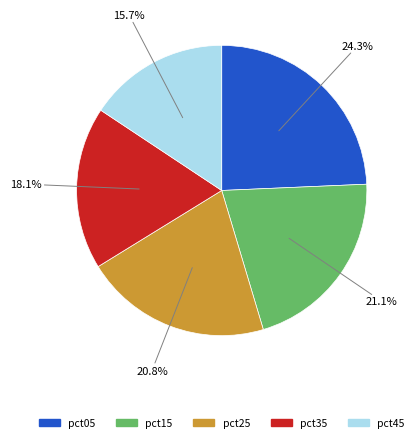

Does any single category account for the majority?

No